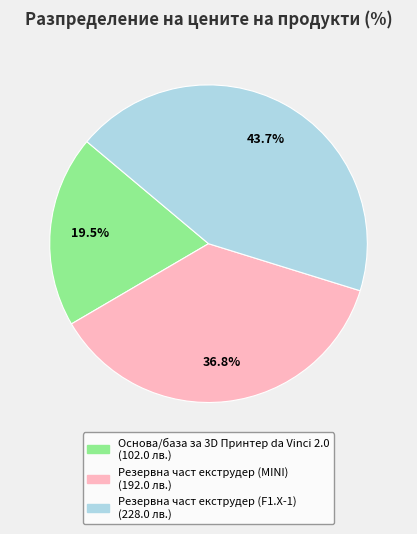

To the nearest percent, what is the difference between the largest and smallest slice percentages?

24%